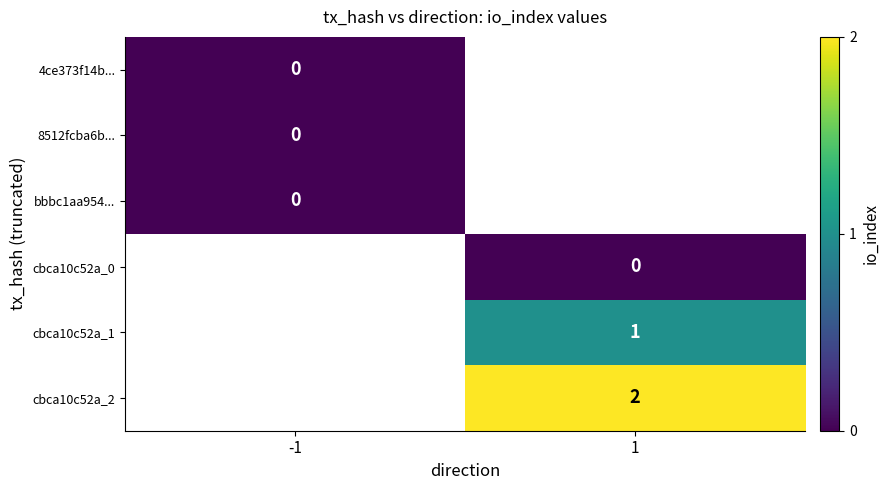

Is the value of 8512fcba6b... at -1 greater than the value of cbca10c52a_1 at 1?

No